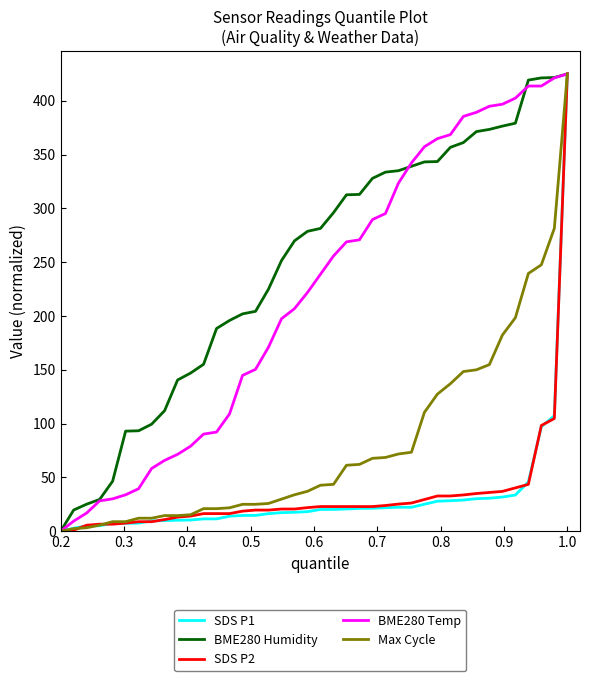

What is the maximum value for BME280 Humidity?

425.0